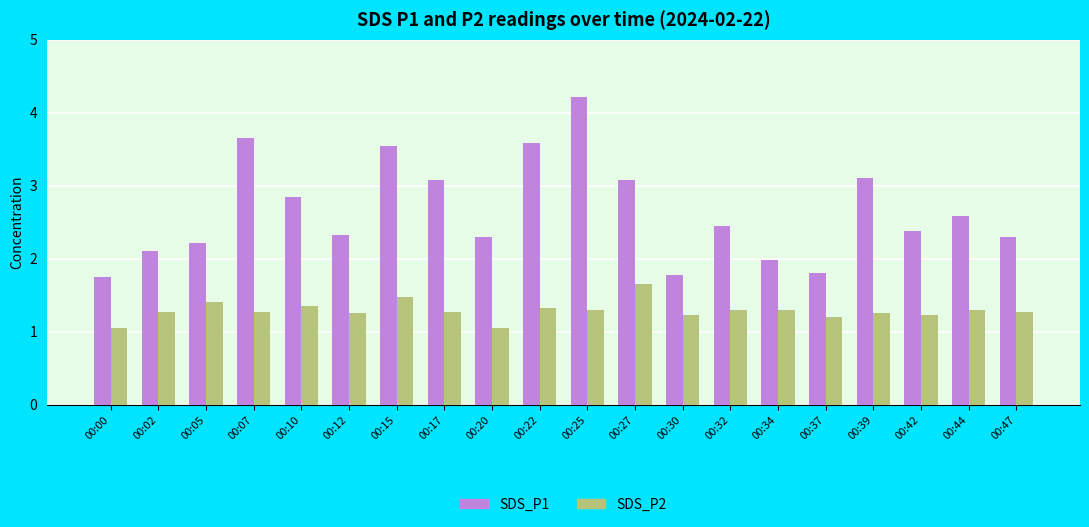

What is the difference between the second highest and second lowest values in the SDS_P1 series?

1.9